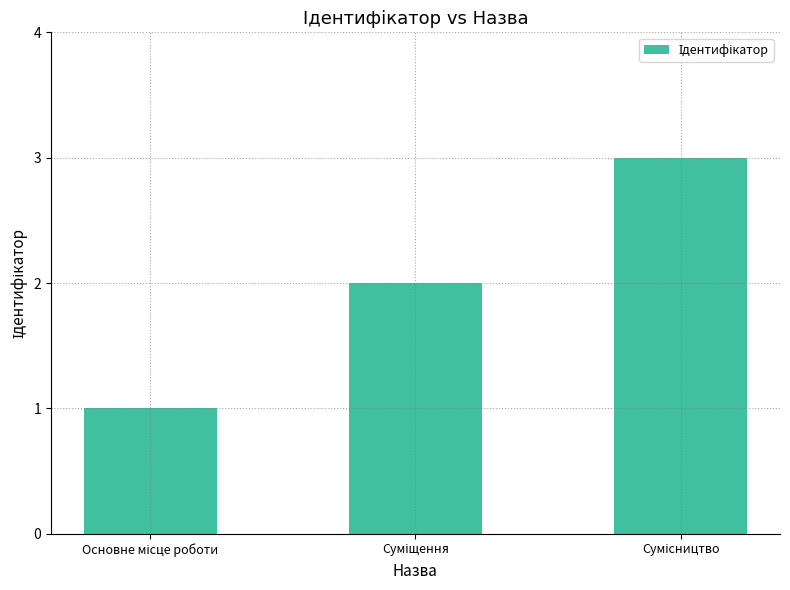

Reading left to right, extract all data points from this chart.

1	2	3